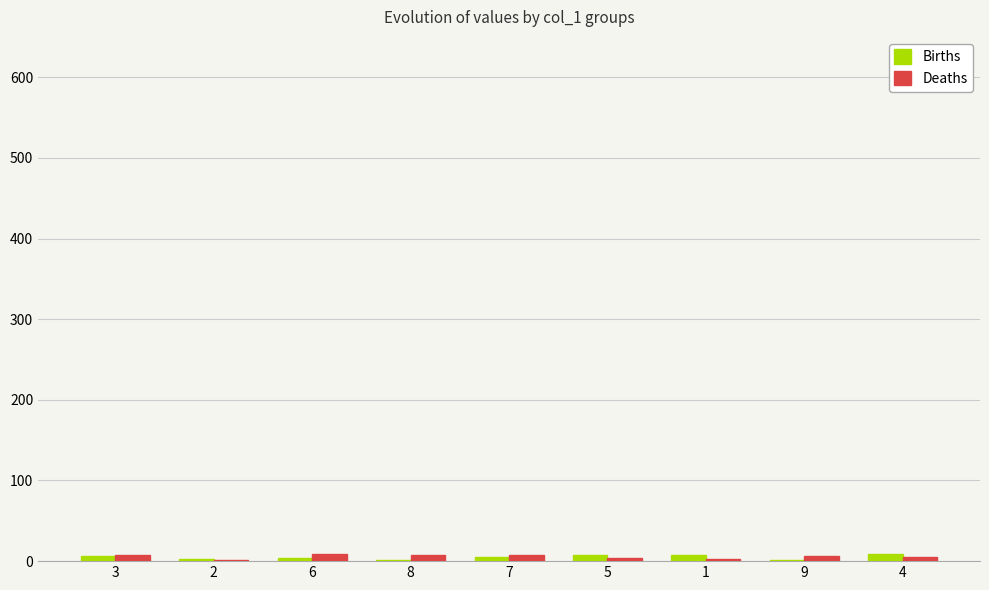

What is the value of the Births bar at the 9th from the left?

9